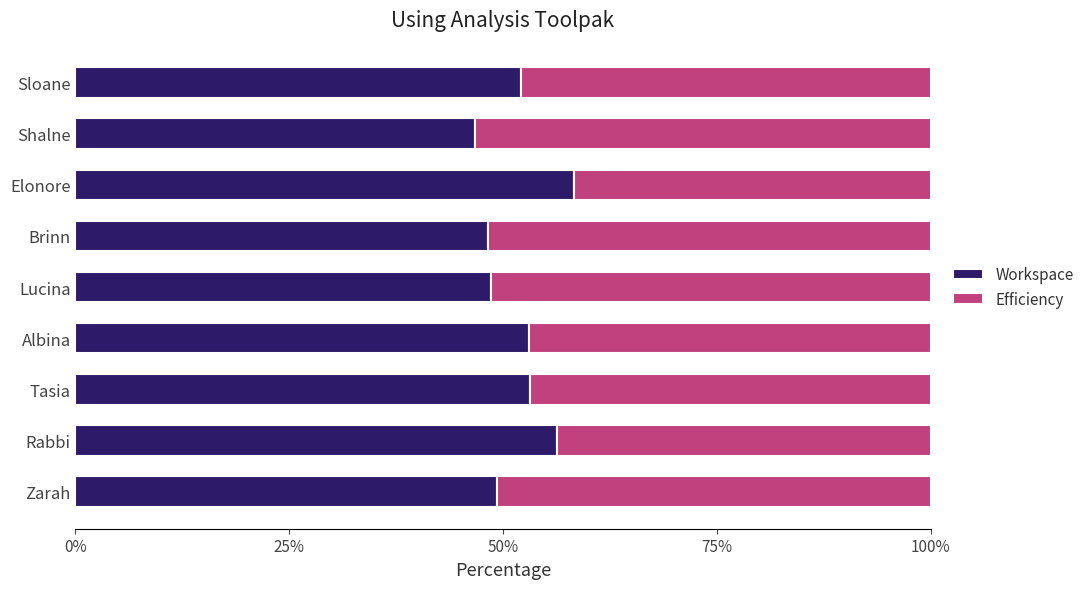

What are all the series names shown in the legend?

Workspace, Efficiency